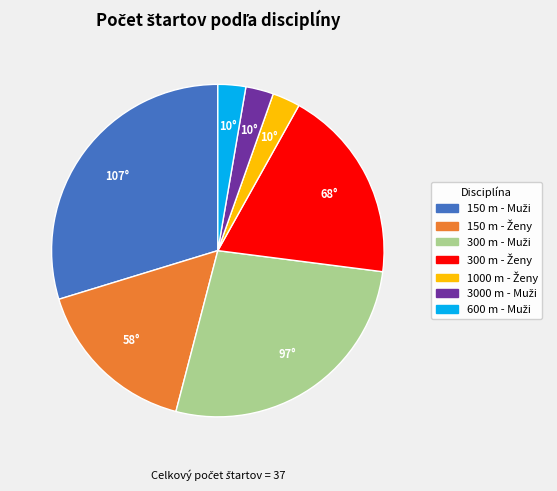

Is there a majority slice in this chart?

No